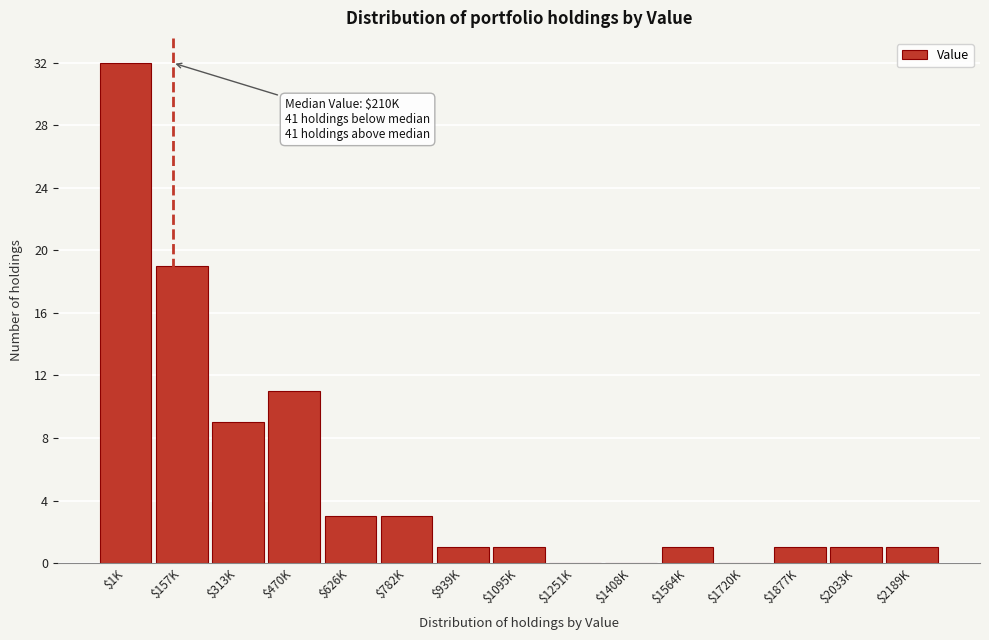

Which label corresponds to the largest value in the chart?

$1K